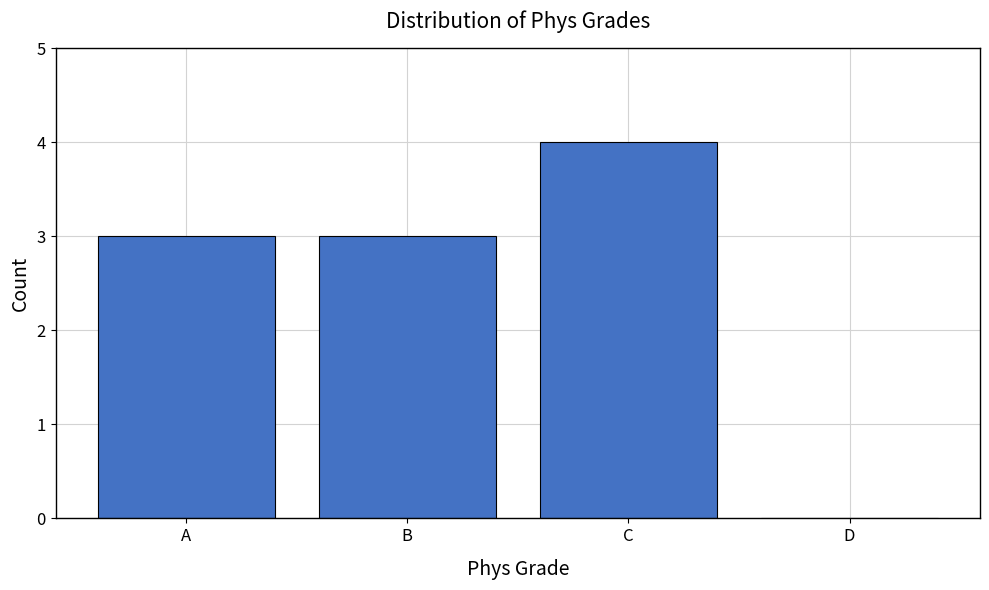

Reading left to right, transcribe all the data shown in this chart.

A=3	B=3	C=4	D=0